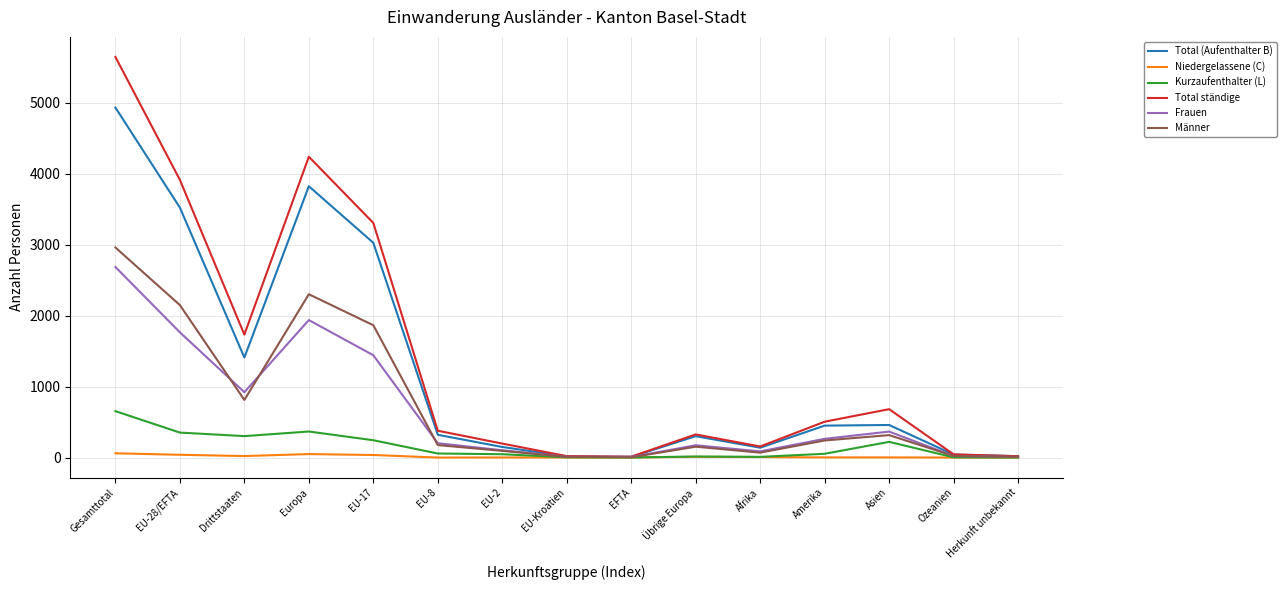

Which label corresponds to the largest value in the chart?

Gesamttotal